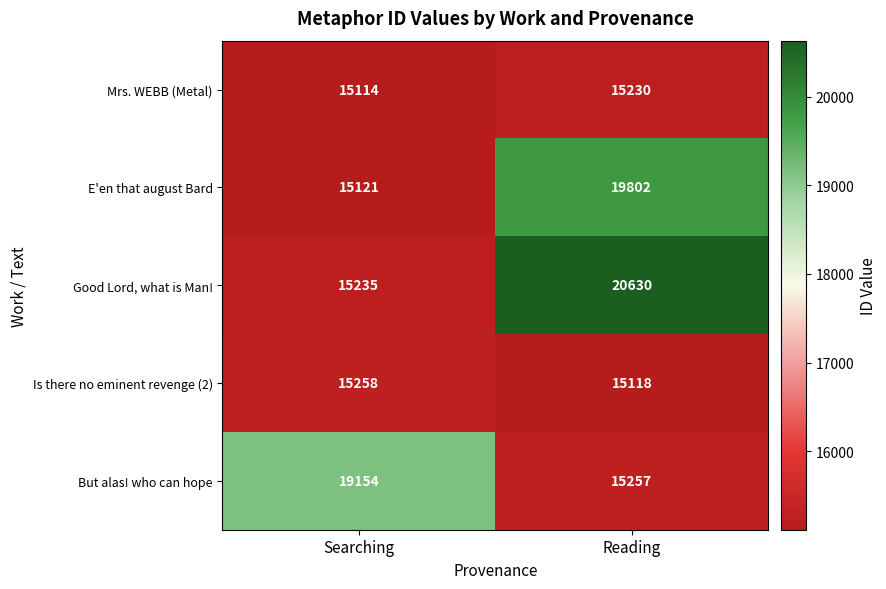

At which category is the sum across all series the highest?

Reading